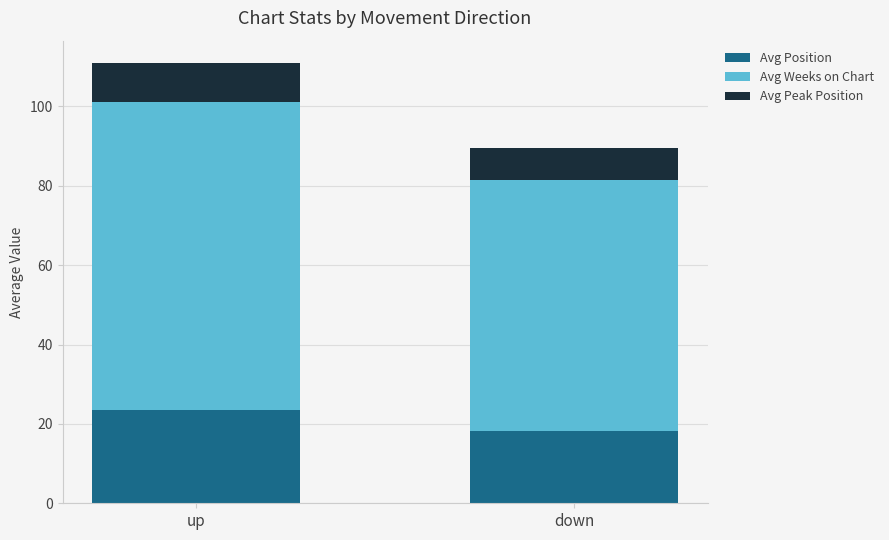

At which category is the sum across all series the highest?

up